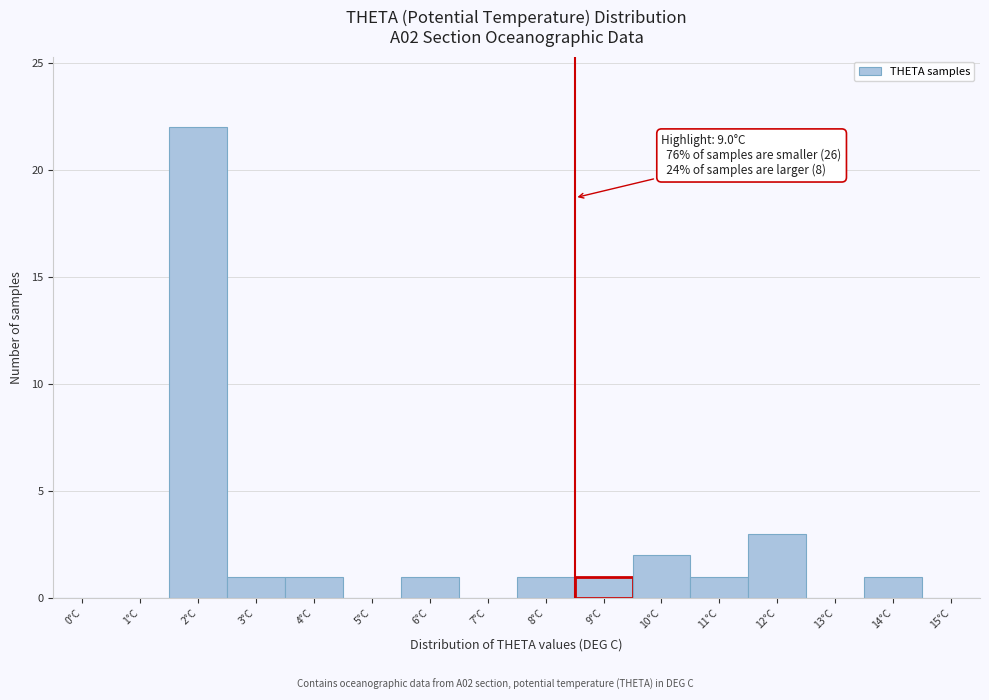

Reading left to right, extract all data points from this chart.

0°C=0	1°C=0	2°C=22	3°C=1	4°C=1	5°C=0	6°C=1	7°C=0	8°C=1	9°C=1	10°C=2	11°C=1	12°C=3	13°C=0	14°C=1	15°C=0